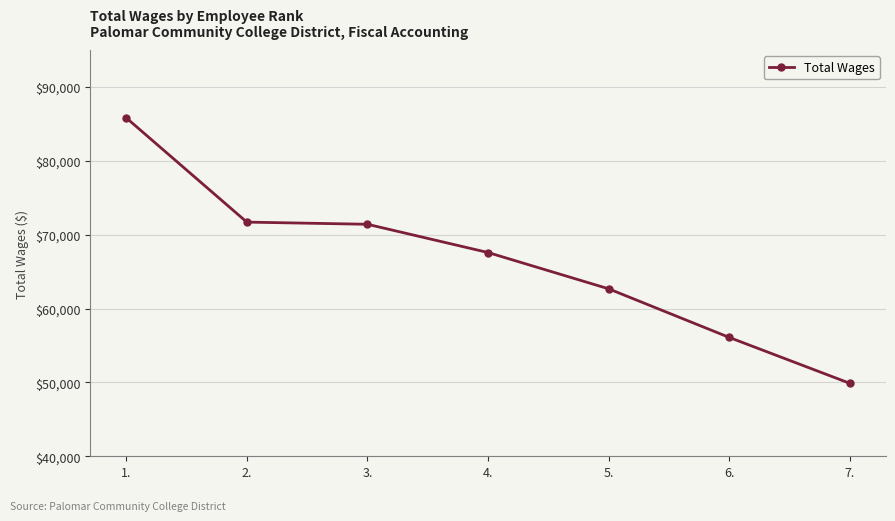

Reading right to left, list all the values displayed in this chart.

7.=49880	6.=56094	5.=62676	4.=67590	3.=71414	2.=71708	1.=85829